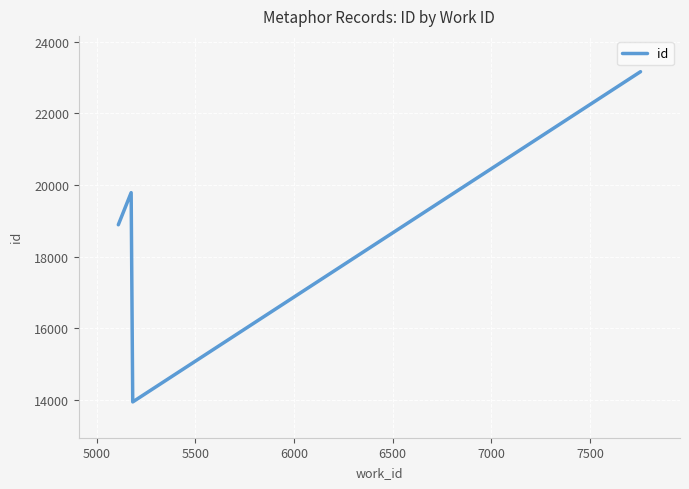

What is the difference between the maximum and second lowest values?

4276